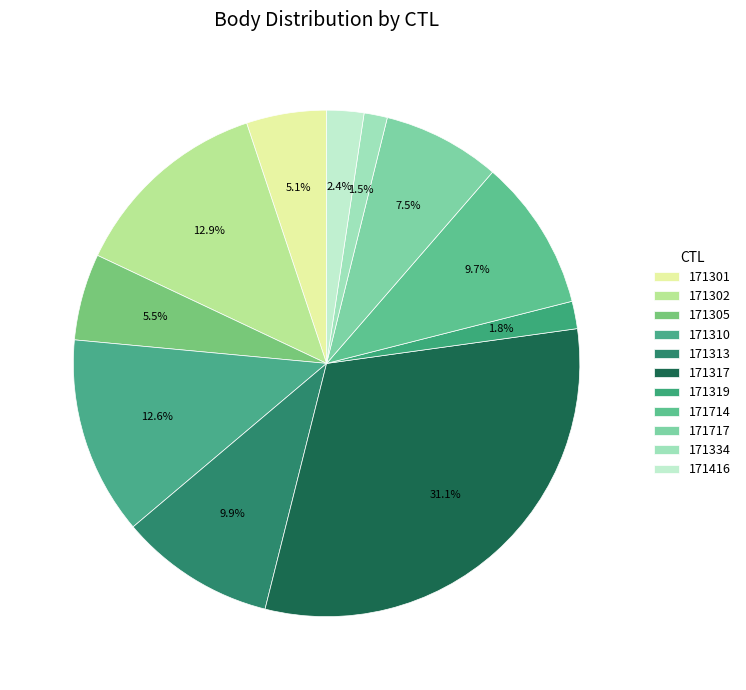

Which slice is the largest?

171317